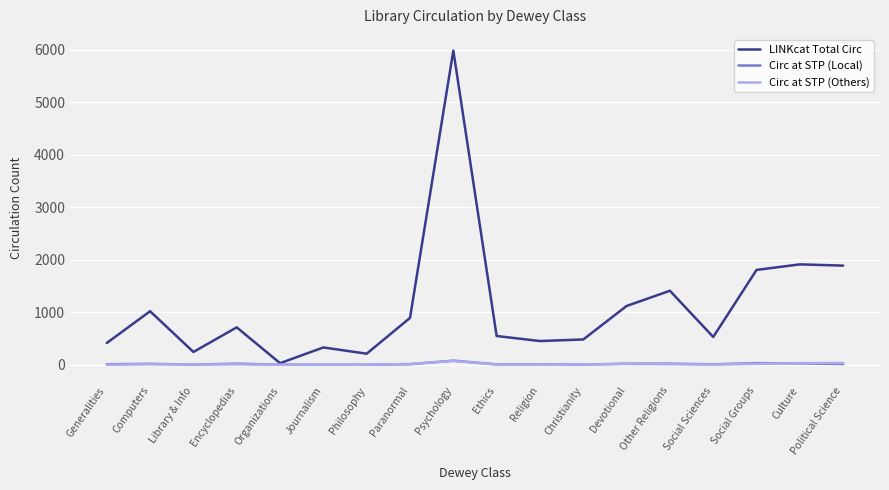

The value of Circ at STP (Local) at Christianity is 4. True or false?

True